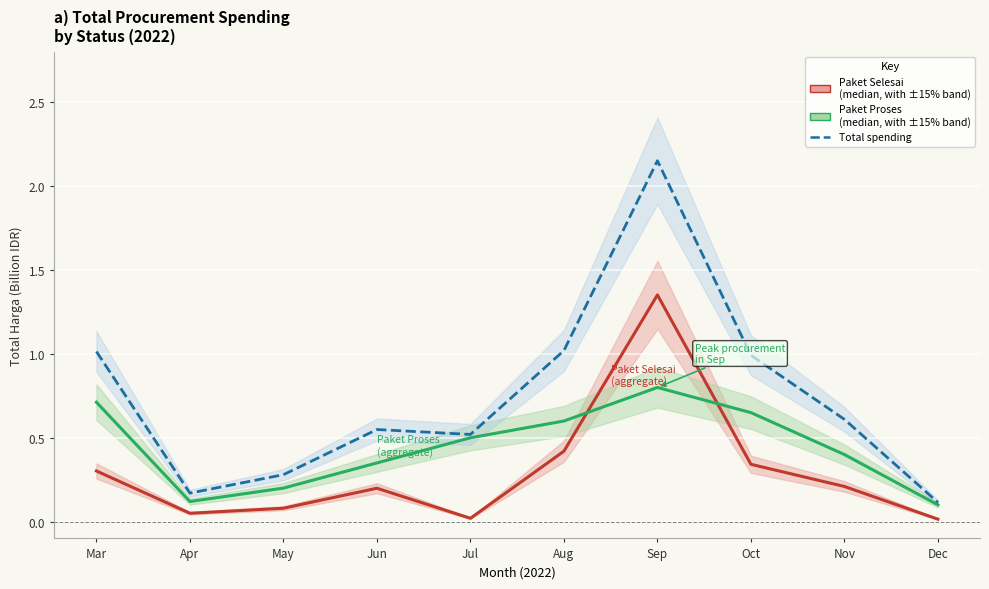

List the series in order of their overall mean, lowest first.

Paket Selesai, Paket Proses, Total (Selesai + Proses)